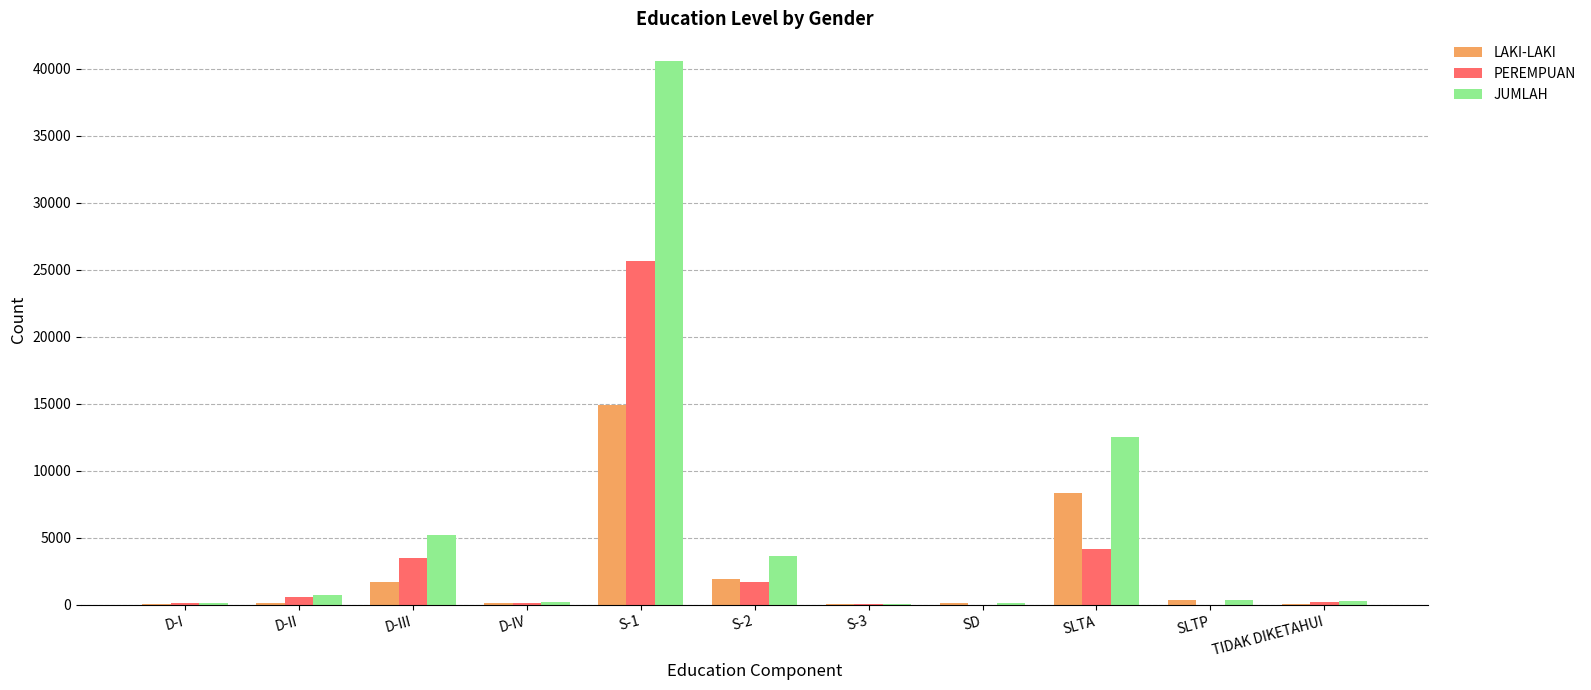

Which category has the highest value in the PEREMPUAN series?

S-1